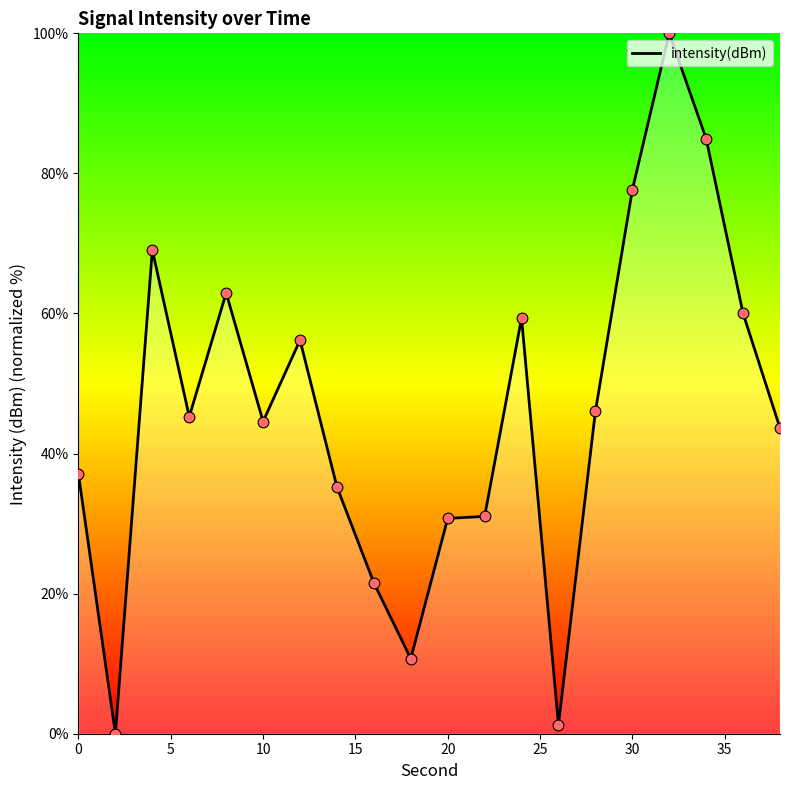

Is this an area chart (filled region under the line)?

Yes